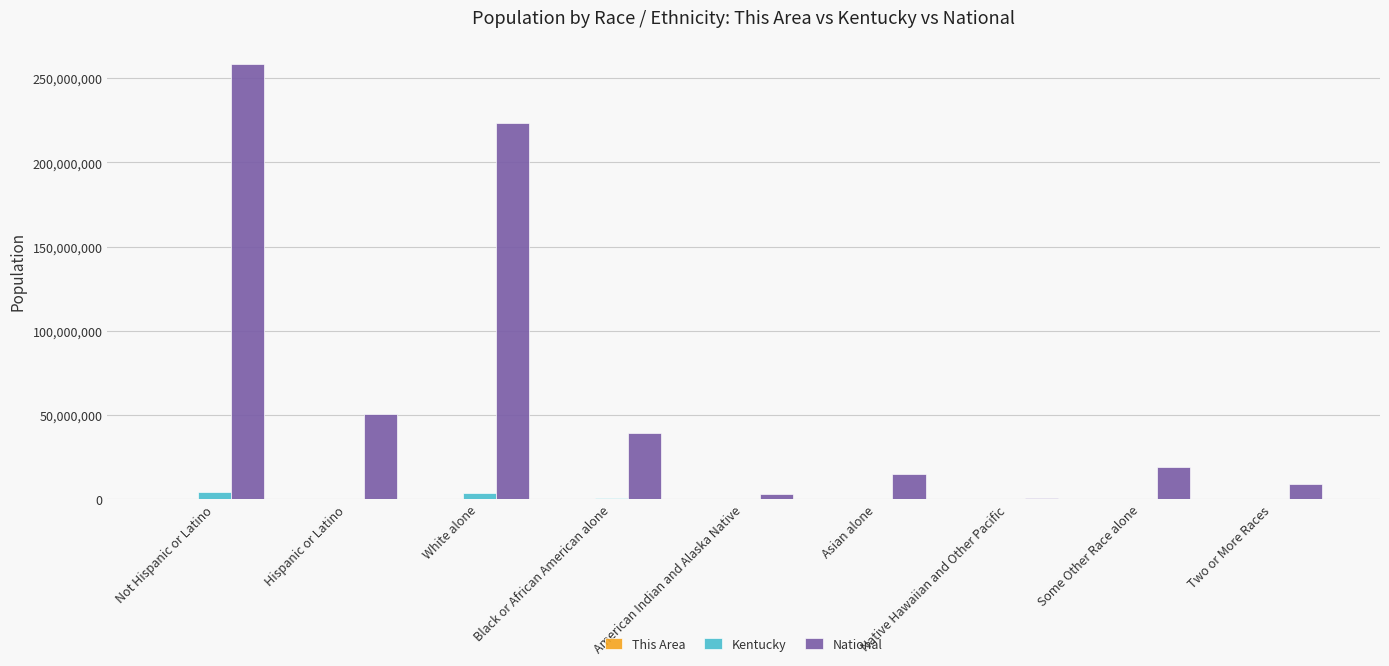

Which series has the largest total across all categories?

National